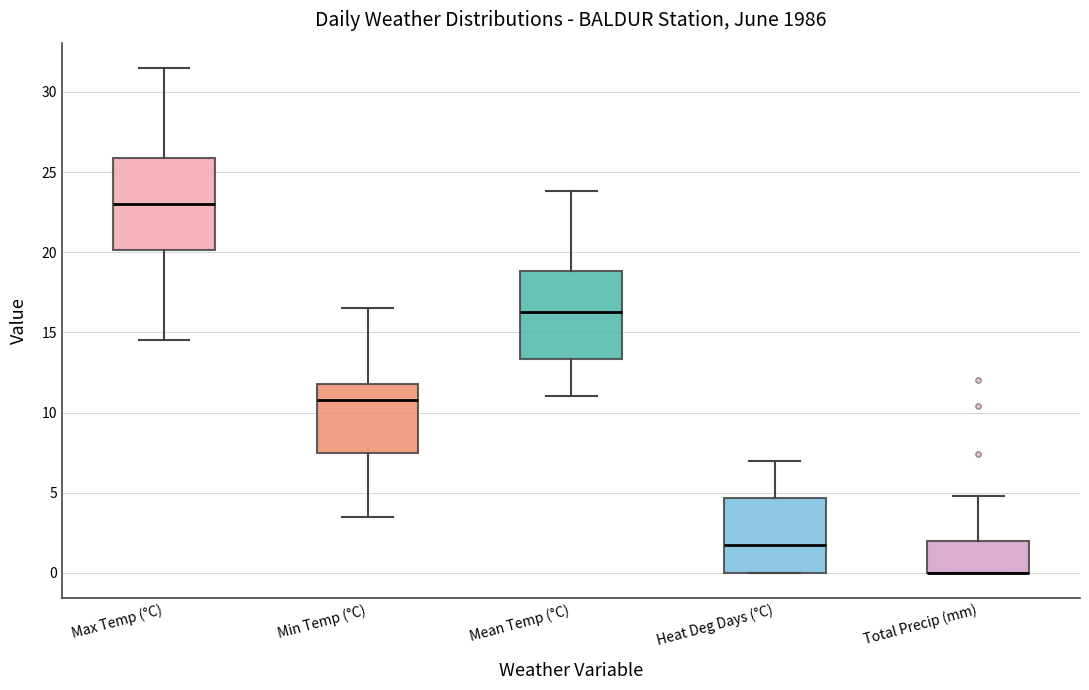

Reading left to right, read every box against the y-axis: the position of its median line, the range the box covers, and the ends of its whiskers. The values are not printed on the chart, so give them approximately, as read against the axis.

Max Temp (°C): median 23.0, box 20.0 to 26.0, whiskers 14.5 to 31.5
Min Temp (°C): median 11.0, box 7.5 to 12.0, whiskers 3.5 to 16.5
Mean Temp (°C): median 16.5, box 13.5 to 19.0, whiskers 11.0 to 24.0
Heat Deg Days (°C): median 2.0, box 0.0 to 4.5, whiskers 0.0 to 7.0
Total Precip (mm): median 0.0 (drawn on the box's lower edge), box 0.0 to 2.0, whiskers 0.0 to 5.0